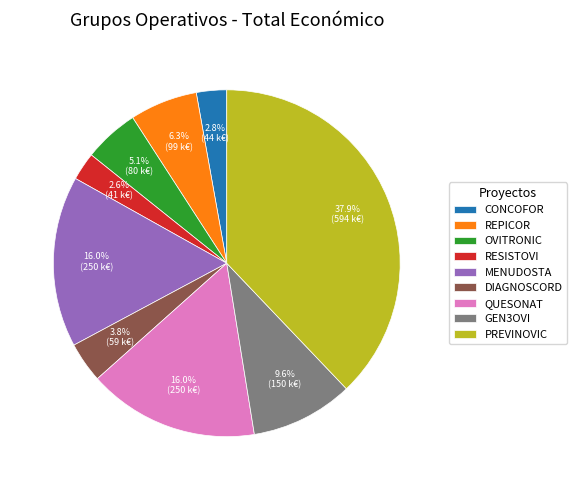

To the nearest percent, what portion does REPICOR represent?

6%